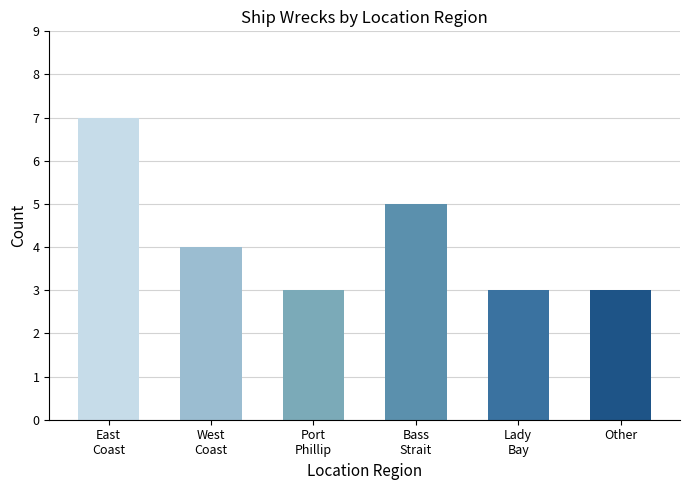

How many values are between 3 and 5?

5